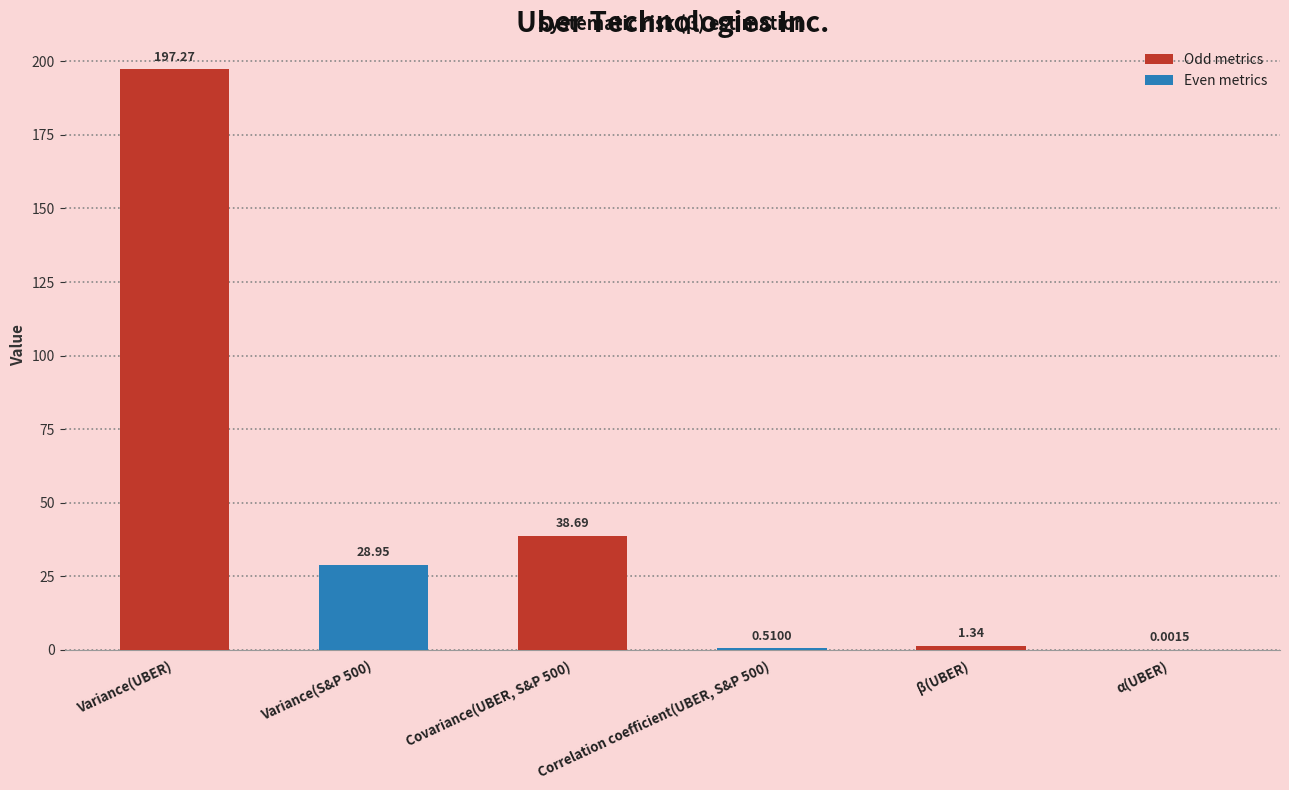

What is the sum of all values?

266.8